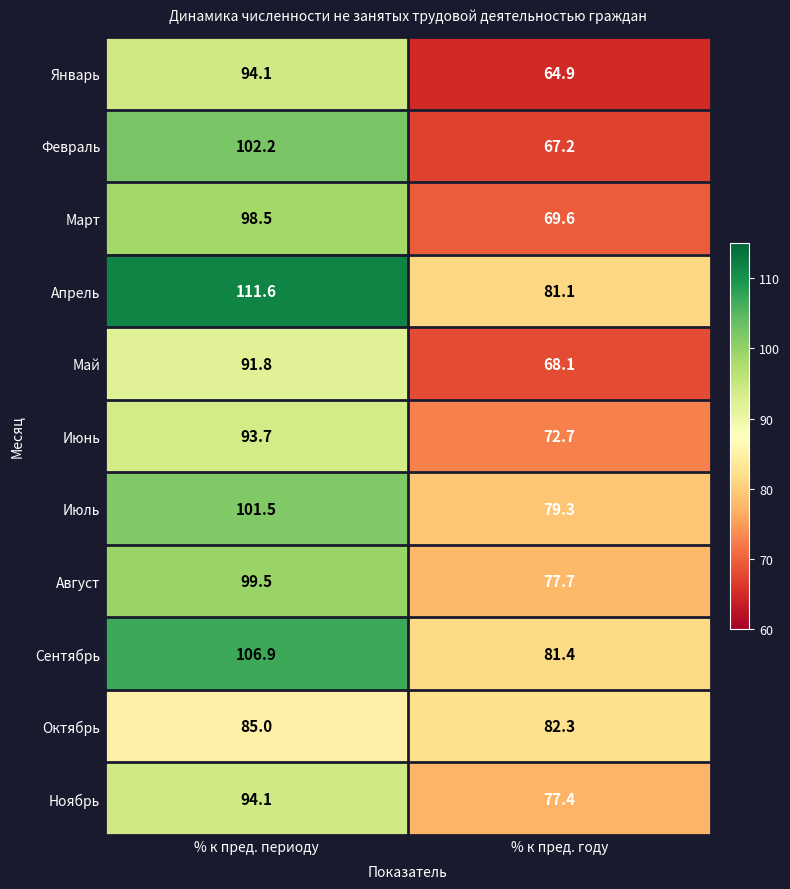

What is the difference between the maximum and minimum values in the Январь series?

29.2